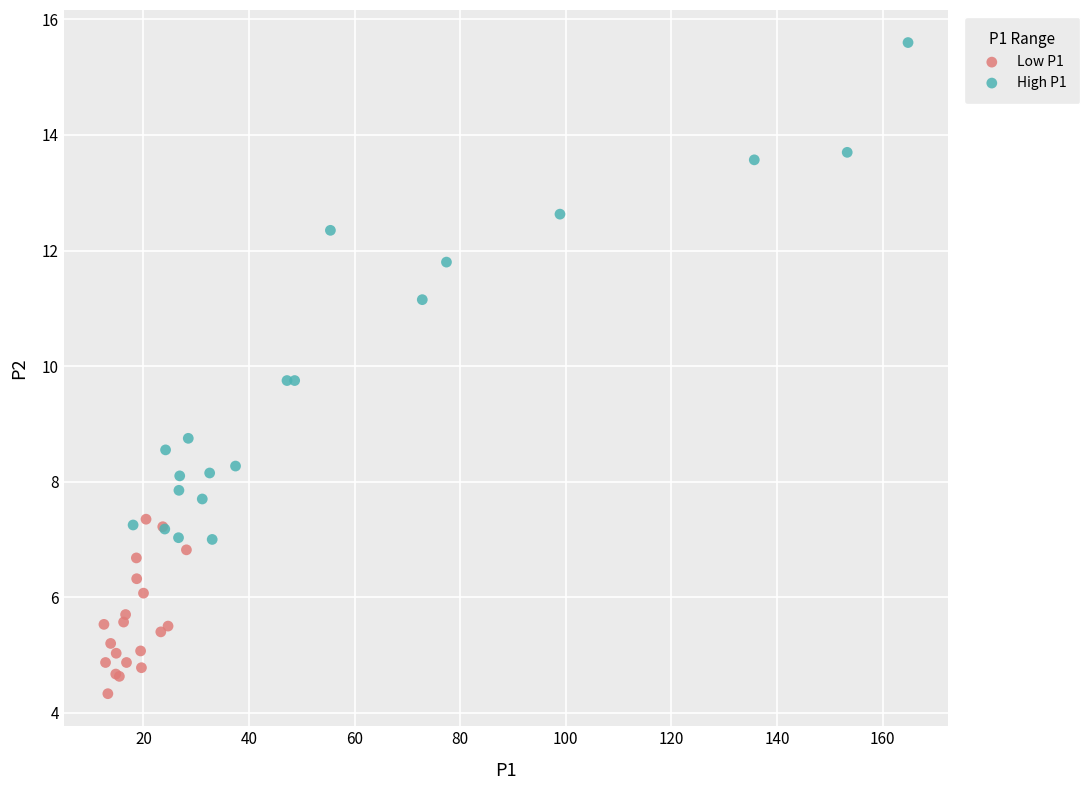

Which series contains the highest Y value?

High P1